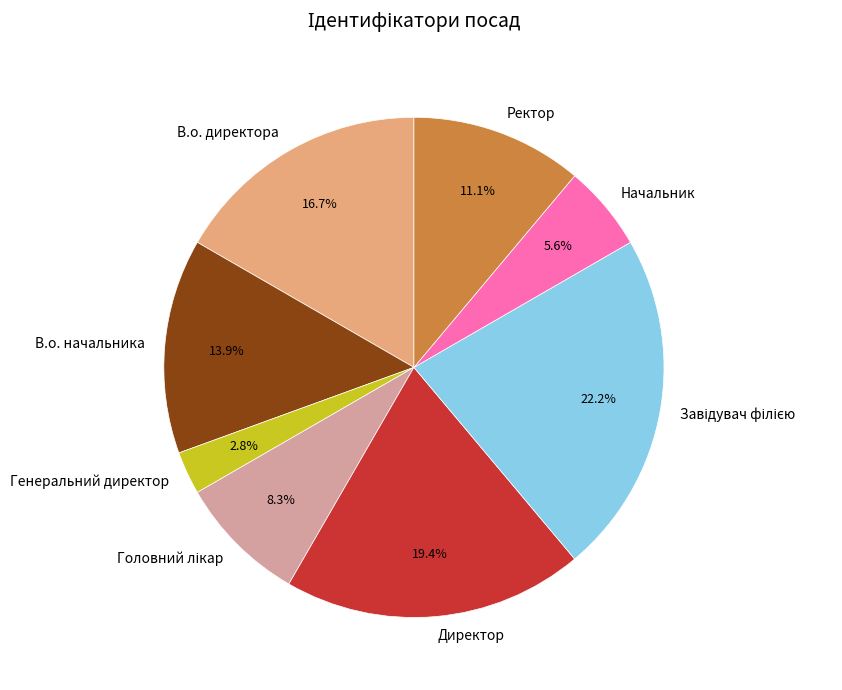

What is the ratio of the value at Начальник to the value at Генеральний директор?

2.0